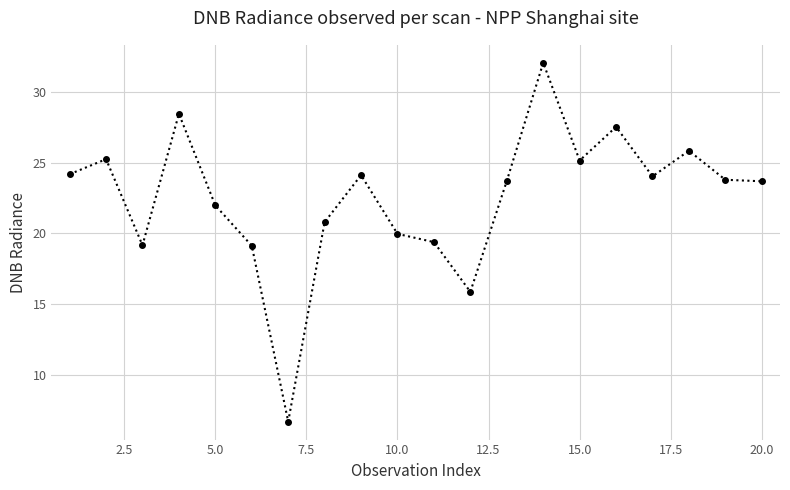

True or false: the data has more than 0 interior local peaks.

True